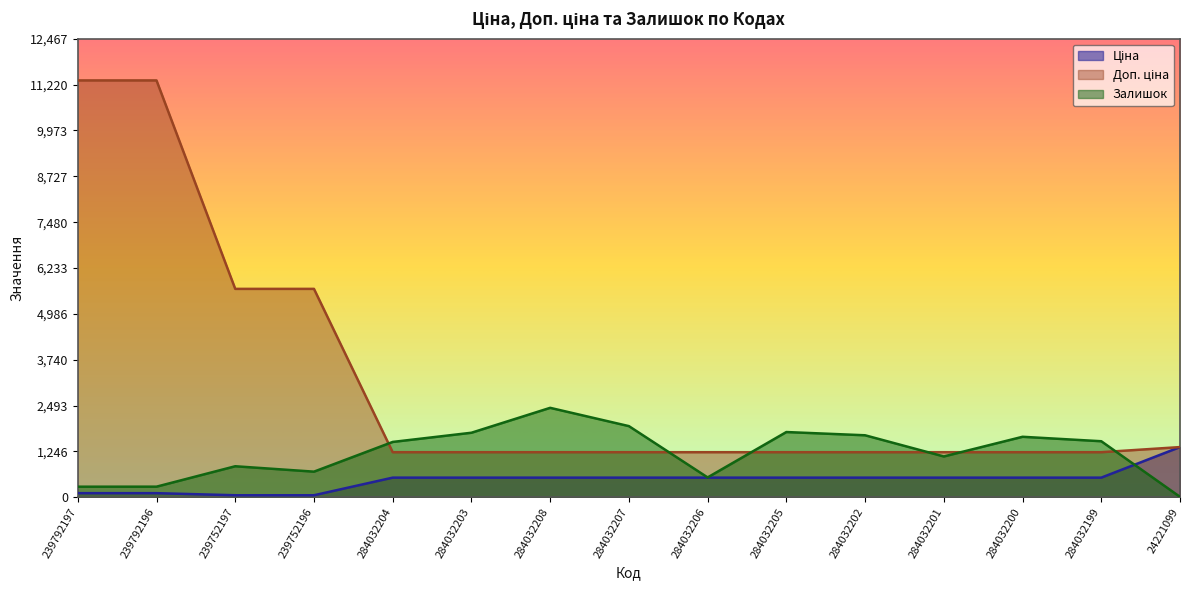

What is the sum of all Залишок values?

18051.0